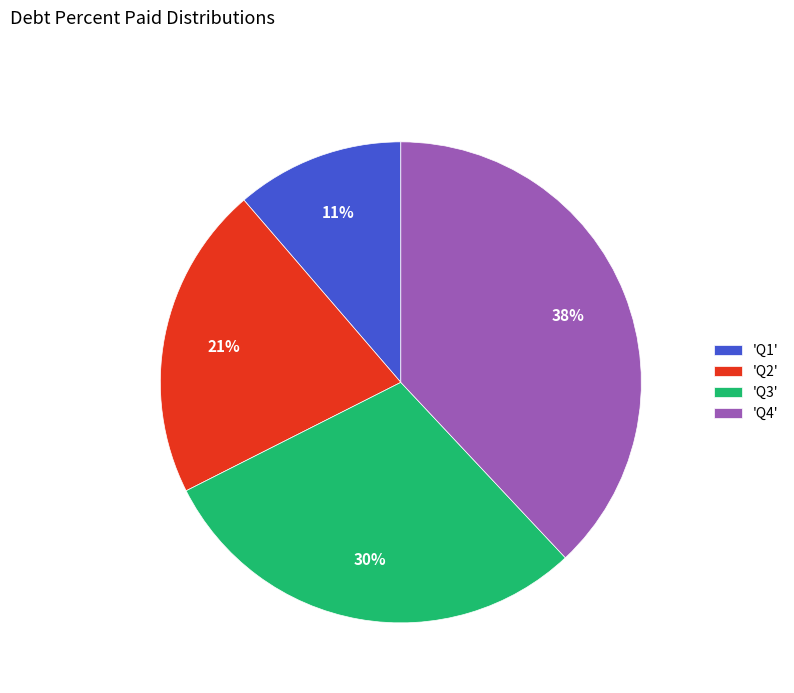

How many slices are in this pie chart?

4